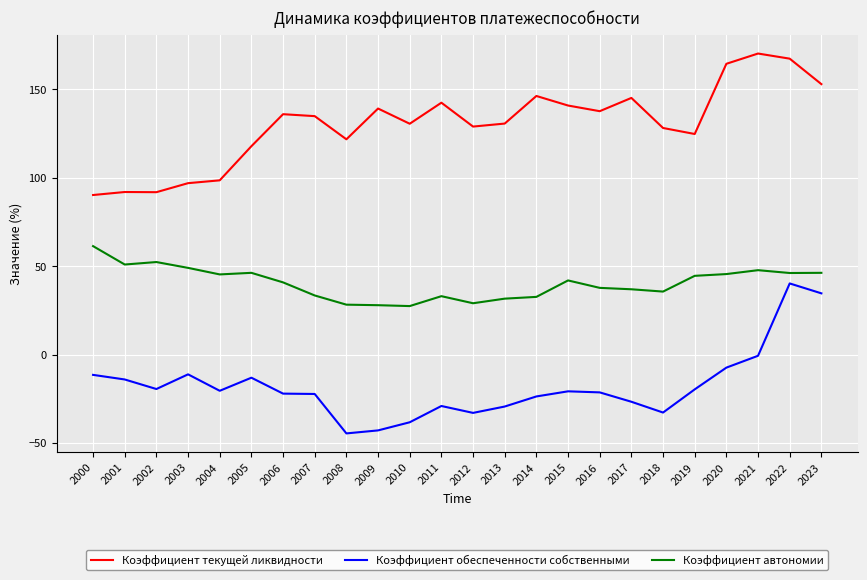

What is the spread (max minus min) of values at 2010?

168.8